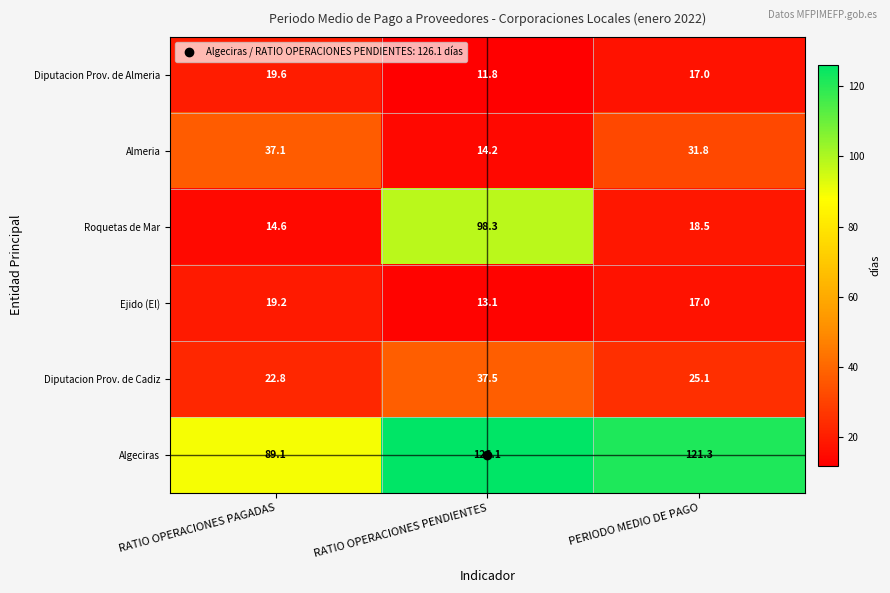

What is the difference between the highest and lowest values at RATIO OPERACIONES PAGADAS?

74.5